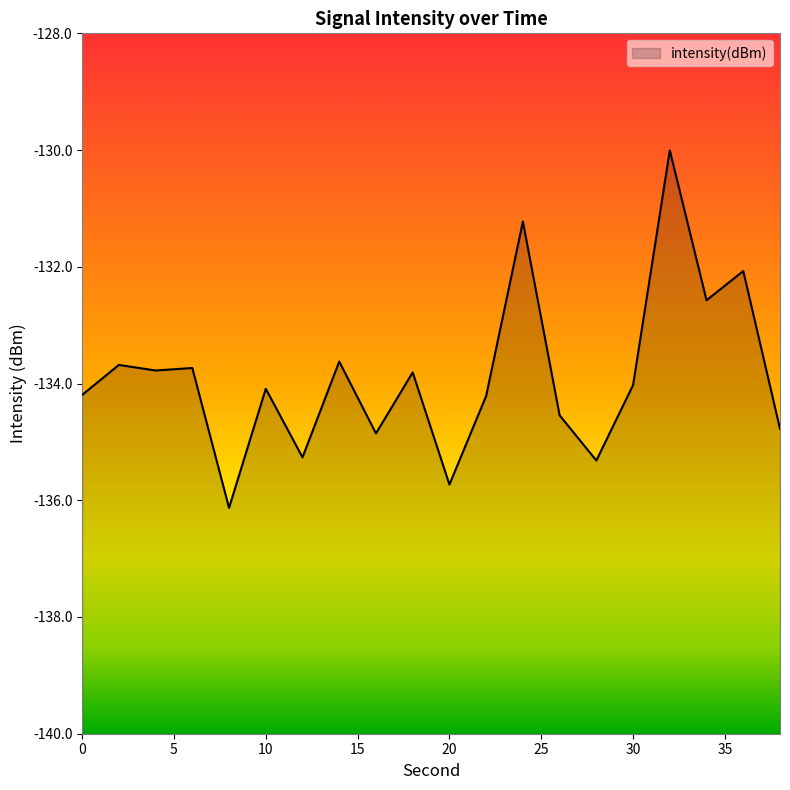

At which label is the value closest to -133?

34